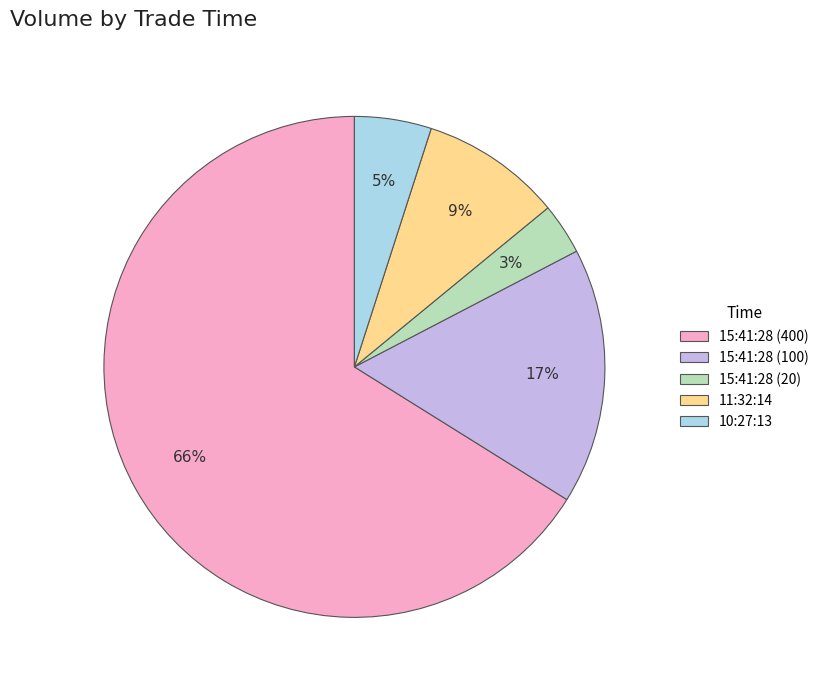

What is the majority slice?

15:41:28 (400)